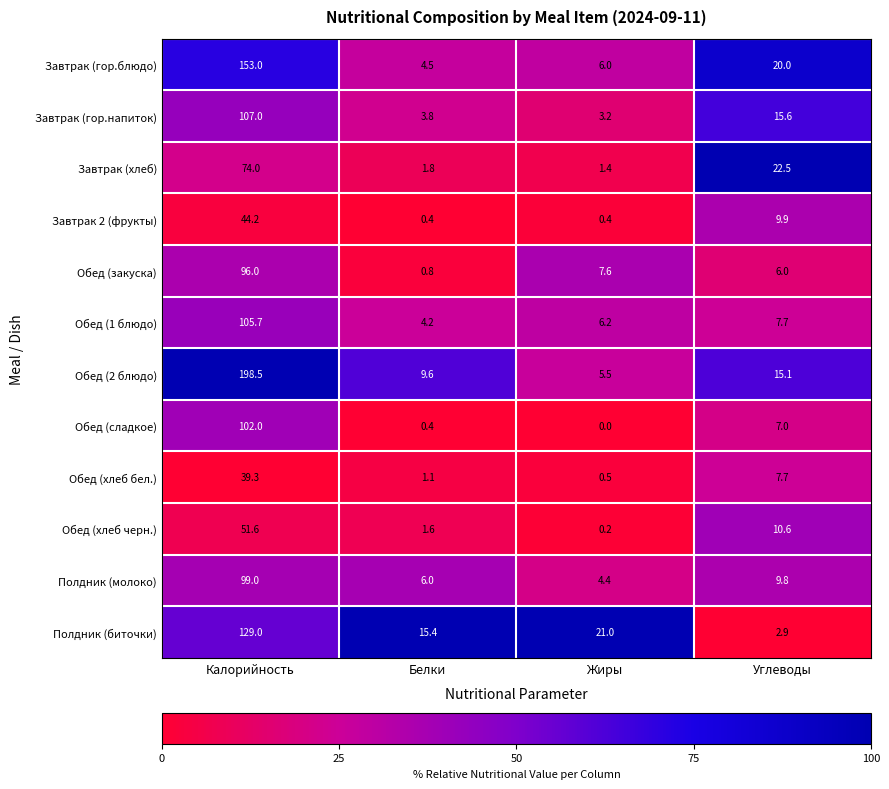

At which label is Завтрак (гор.напиток) closest to 55?

Углеводы